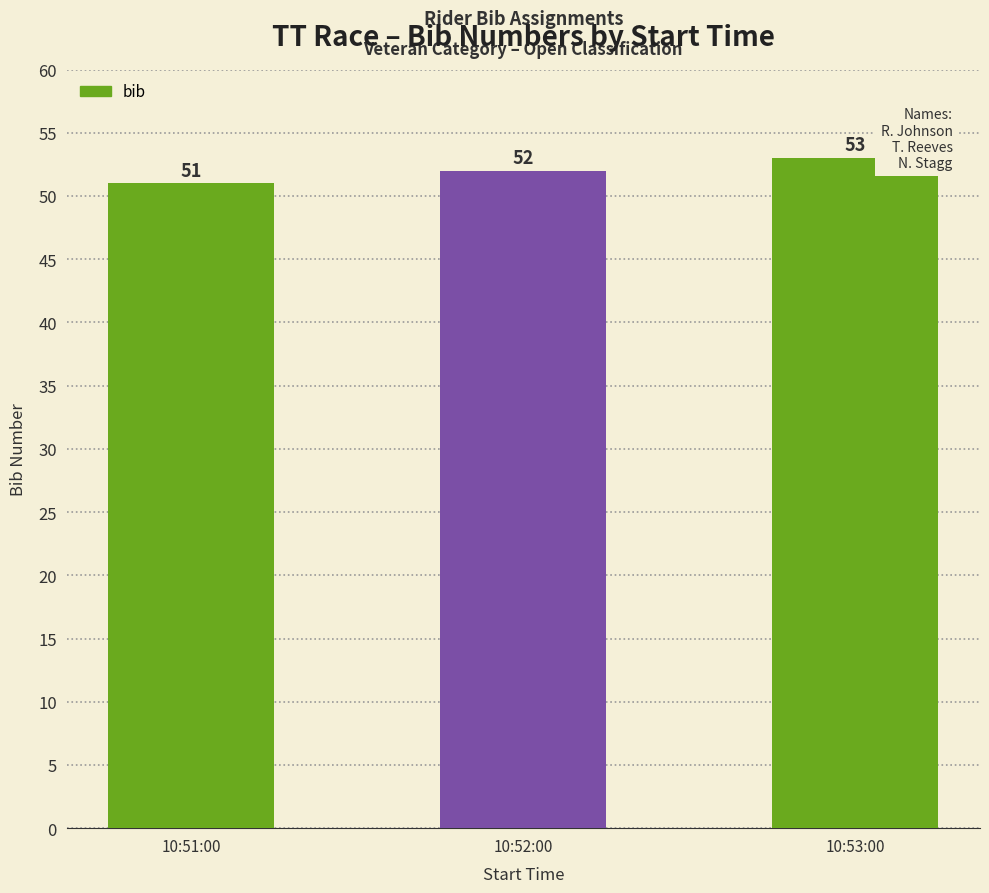

What is the change in value from 10:51:00 to 10:53:00?

+2